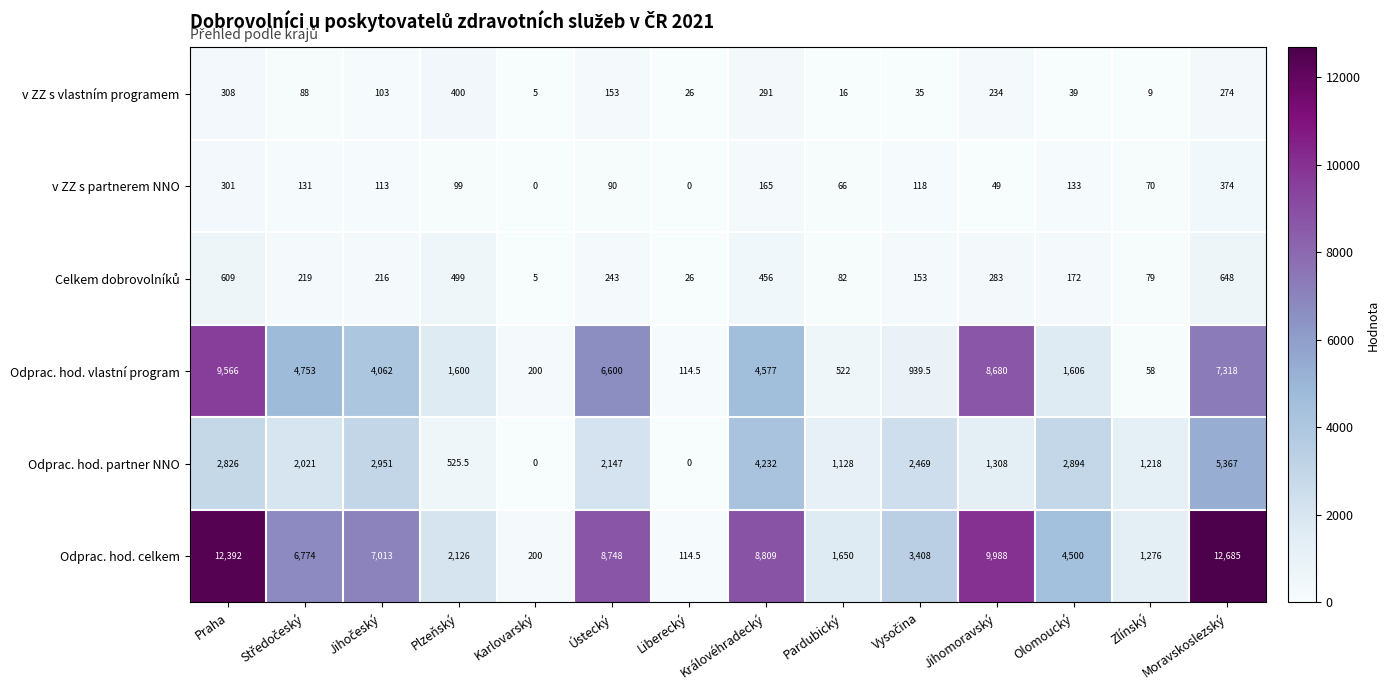

What is the total value across all series at Jihomoravský?

20542.0